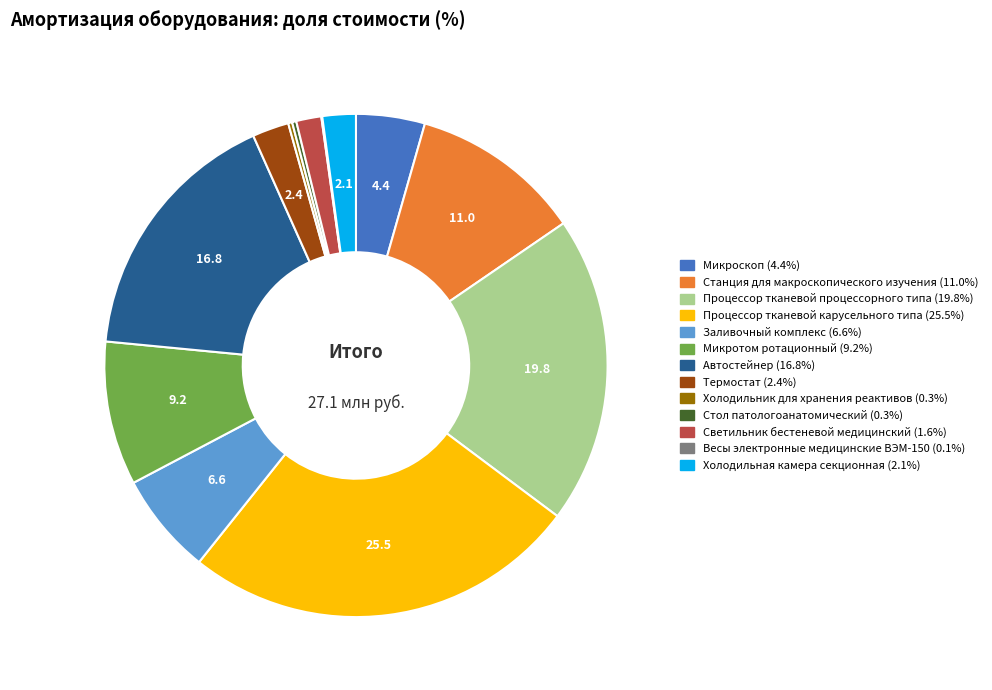

Is Автостейнер the majority of the pie?

No